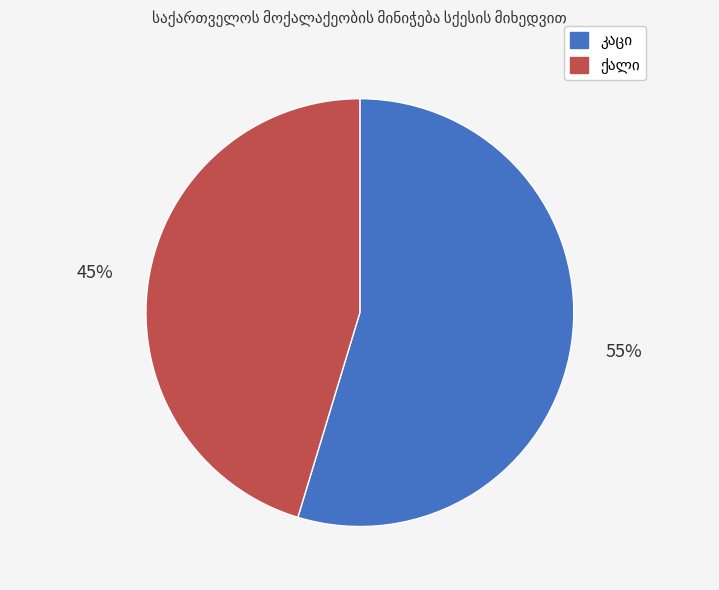

How many segments does this pie chart have?

2